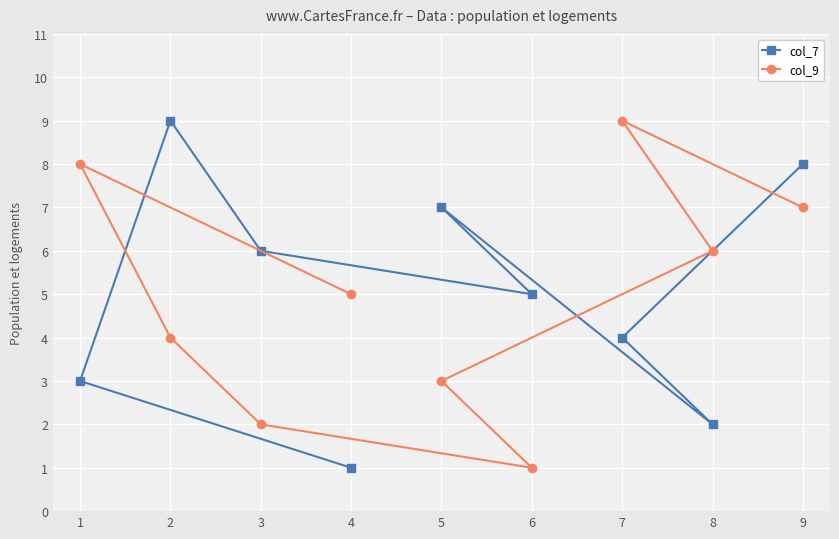

What is the sum of all col_9 values?

45